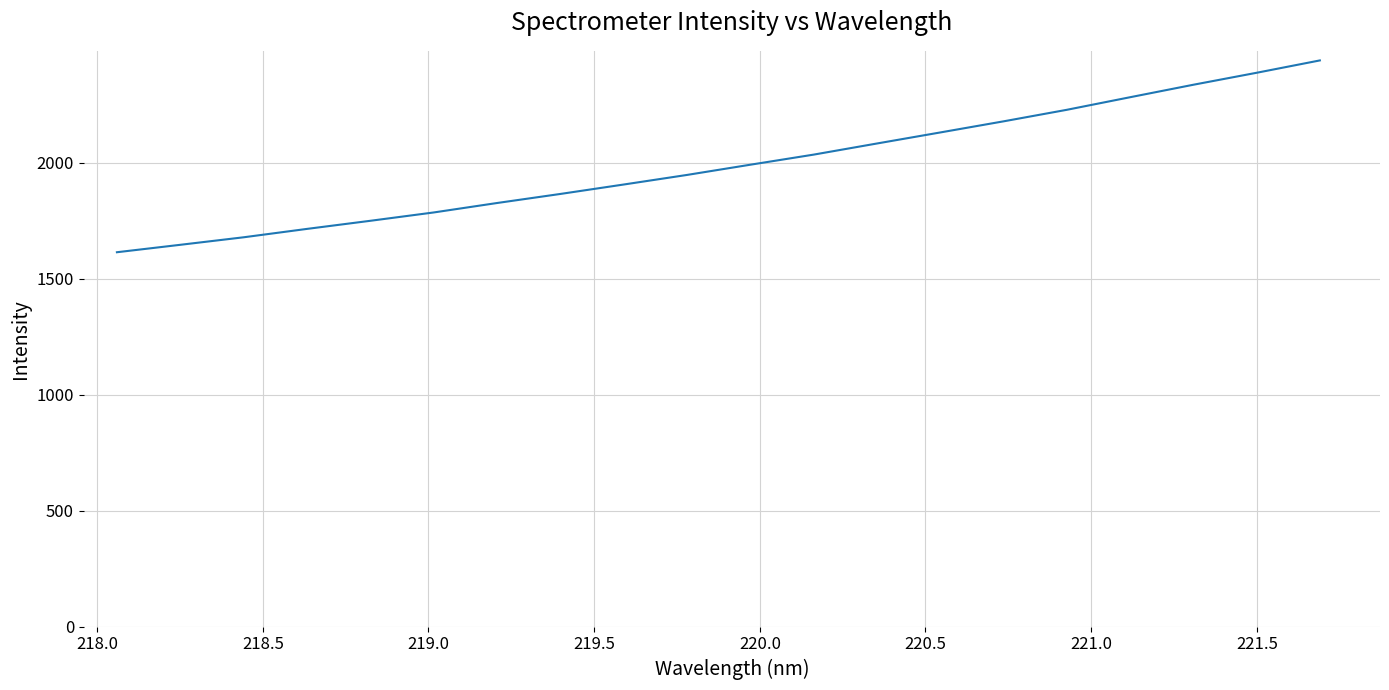

What is the difference between the maximum and minimum values?

826.9